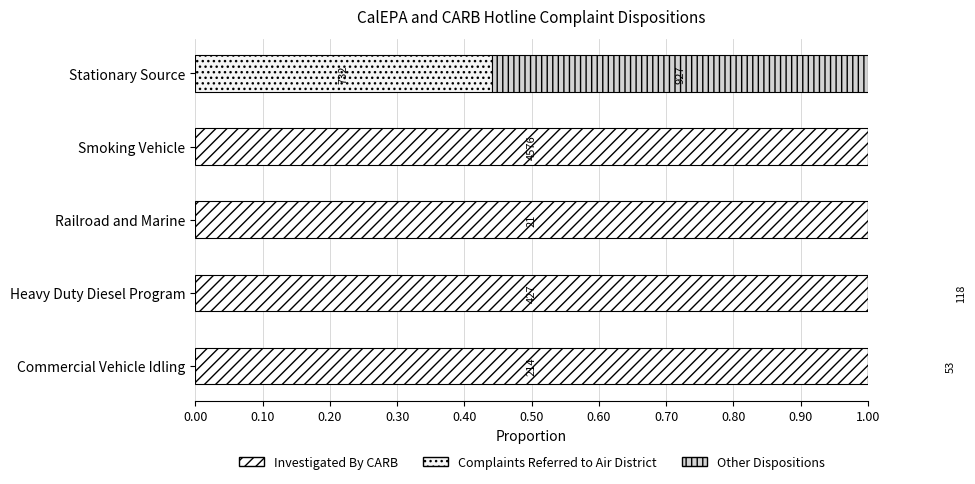

Rank the series at Heavy Duty Diesel Program from lowest to highest value.

Complaints Referred to Air District, Other Dispositions, Investigated By CARB